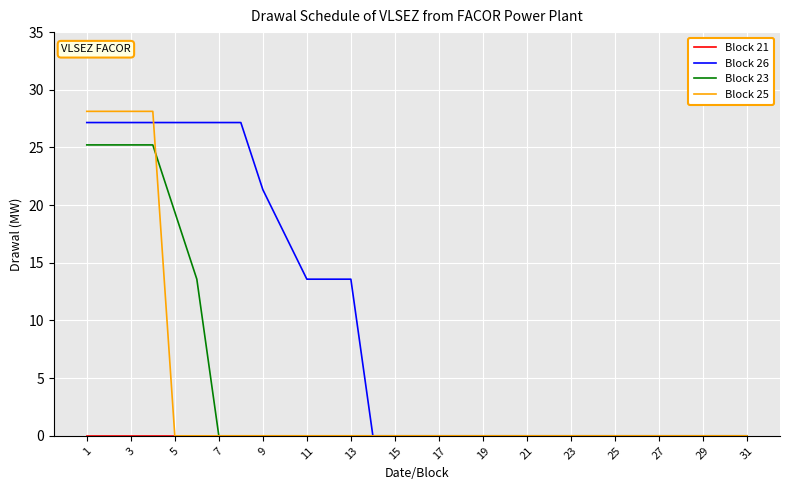

How many distinct data groups are displayed?

4